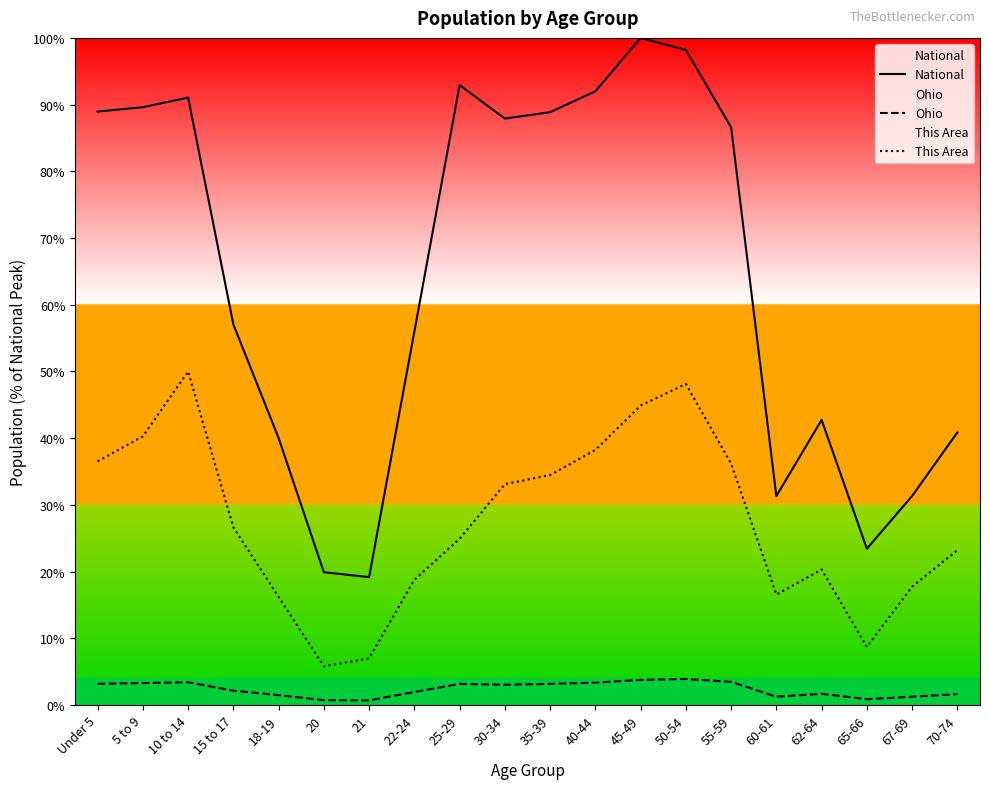

Rank the series at 35-39 from highest to lowest value.

National, This Area, Ohio